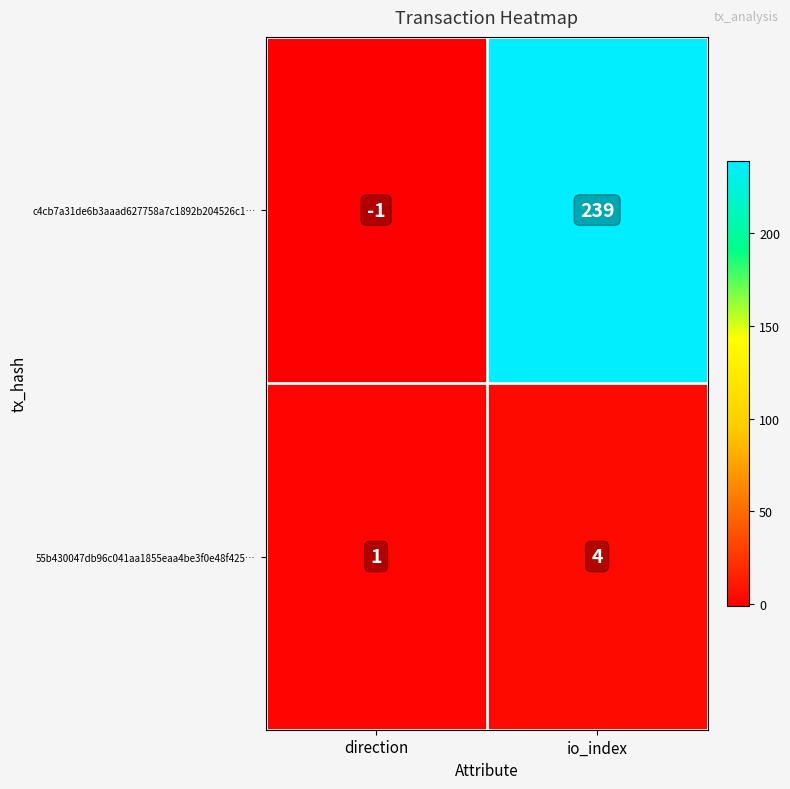

At which category is the sum across all series the highest?

io_index